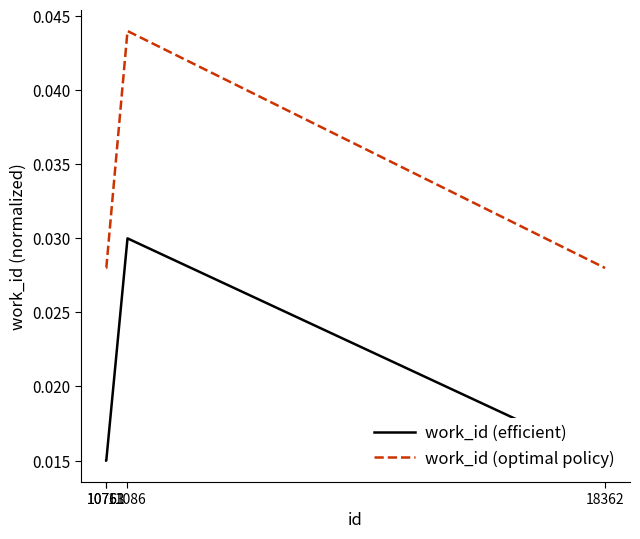

Count the work_id (optimal policy) values in the range 0 to 1.

4